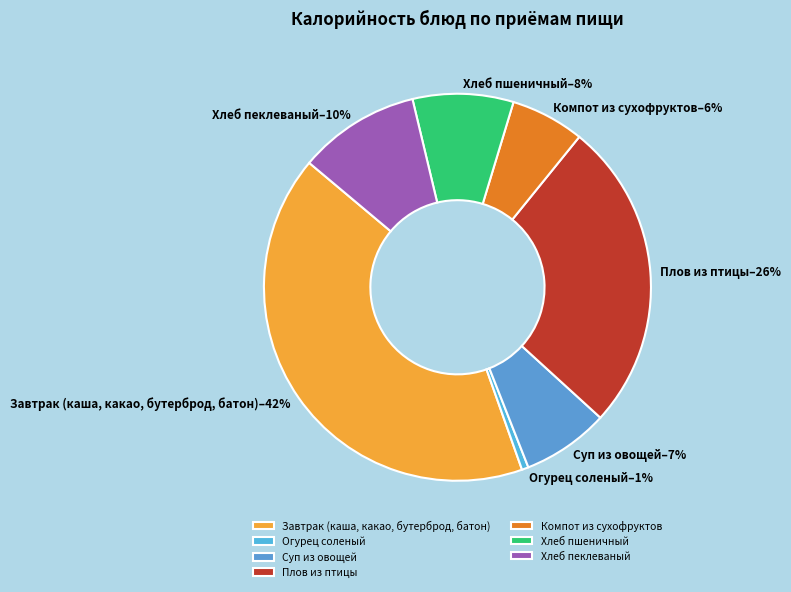

What percentage is the Хлеб пеклеваный slice, to the nearest percent?

10%